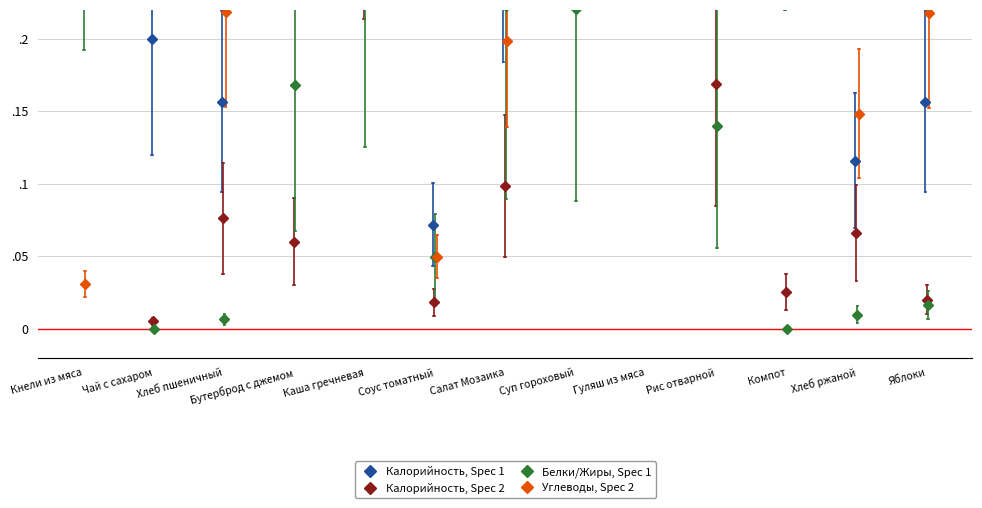

What position from the right is Чай с сахаром?

12